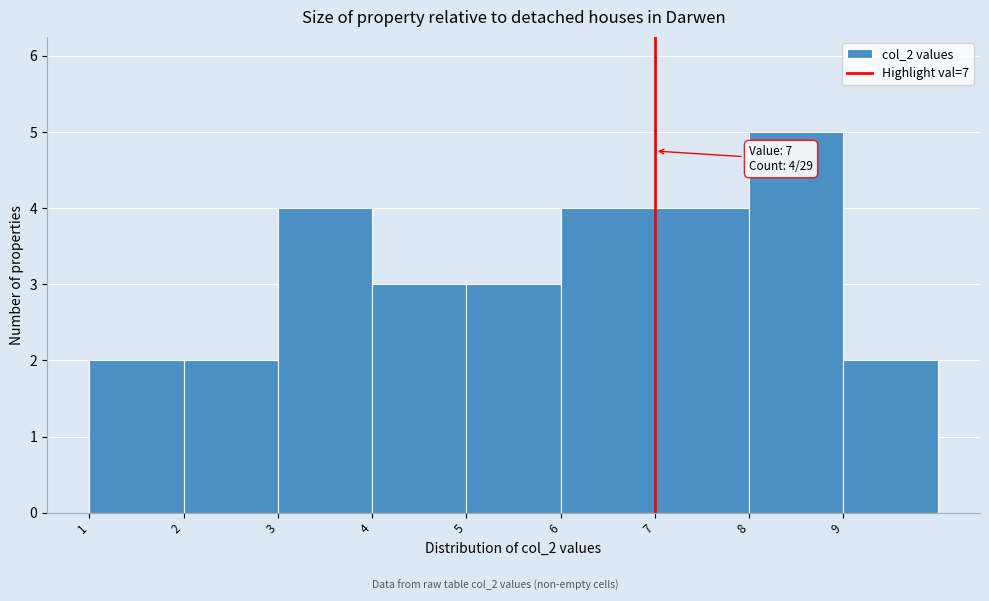

Over which range of the x-axis is the bar tallest?

8 to 9